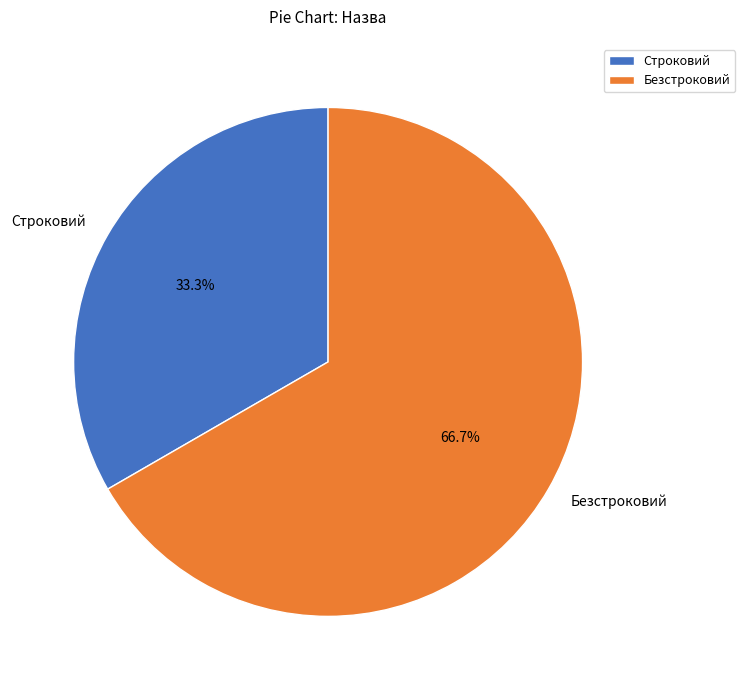

Is there a majority slice in this chart?

Yes